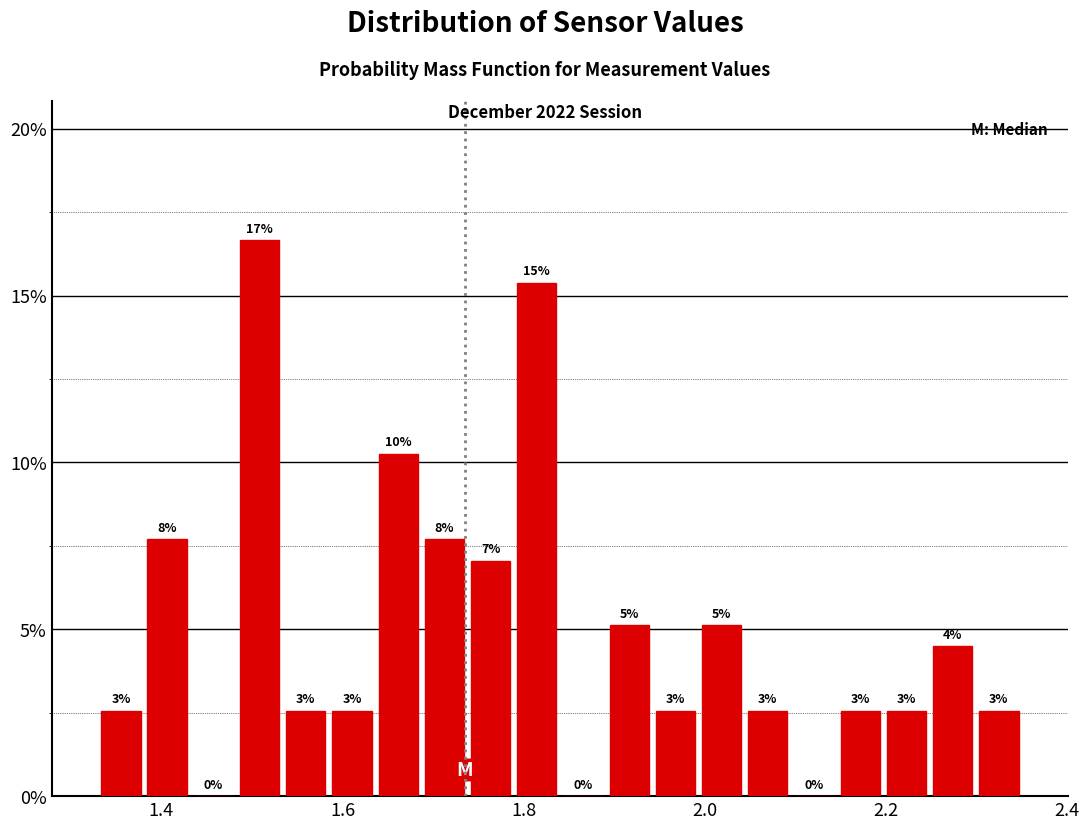

Around what value on the x-axis is the tallest bar? Give the approximate position of its centre, as read against the axis.

1.50